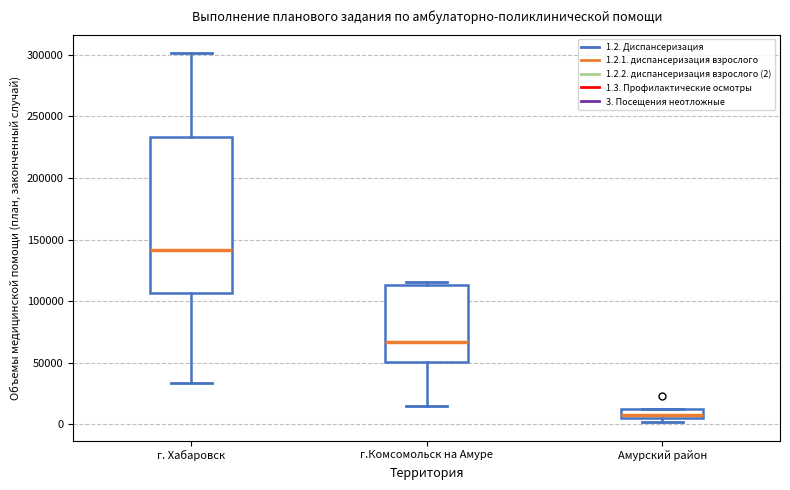

Where does the median line of the box for г. Хабаровск sit on the y-axis? The values are not printed on the chart, so give them approximately, as read against the axis.

140000